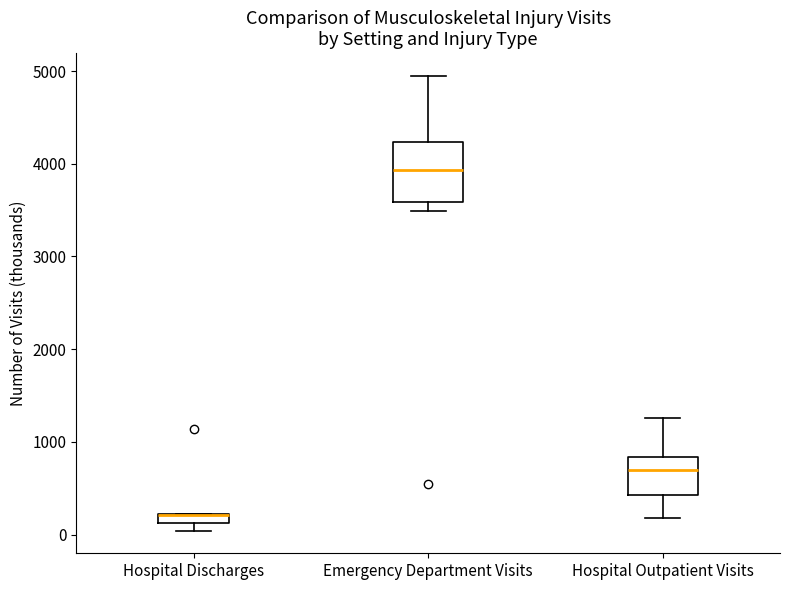

Where is the lower edge of the box for Hospital Outpatient Visits on the y-axis? The values are not printed on the chart, so give them approximately, as read against the axis.

400